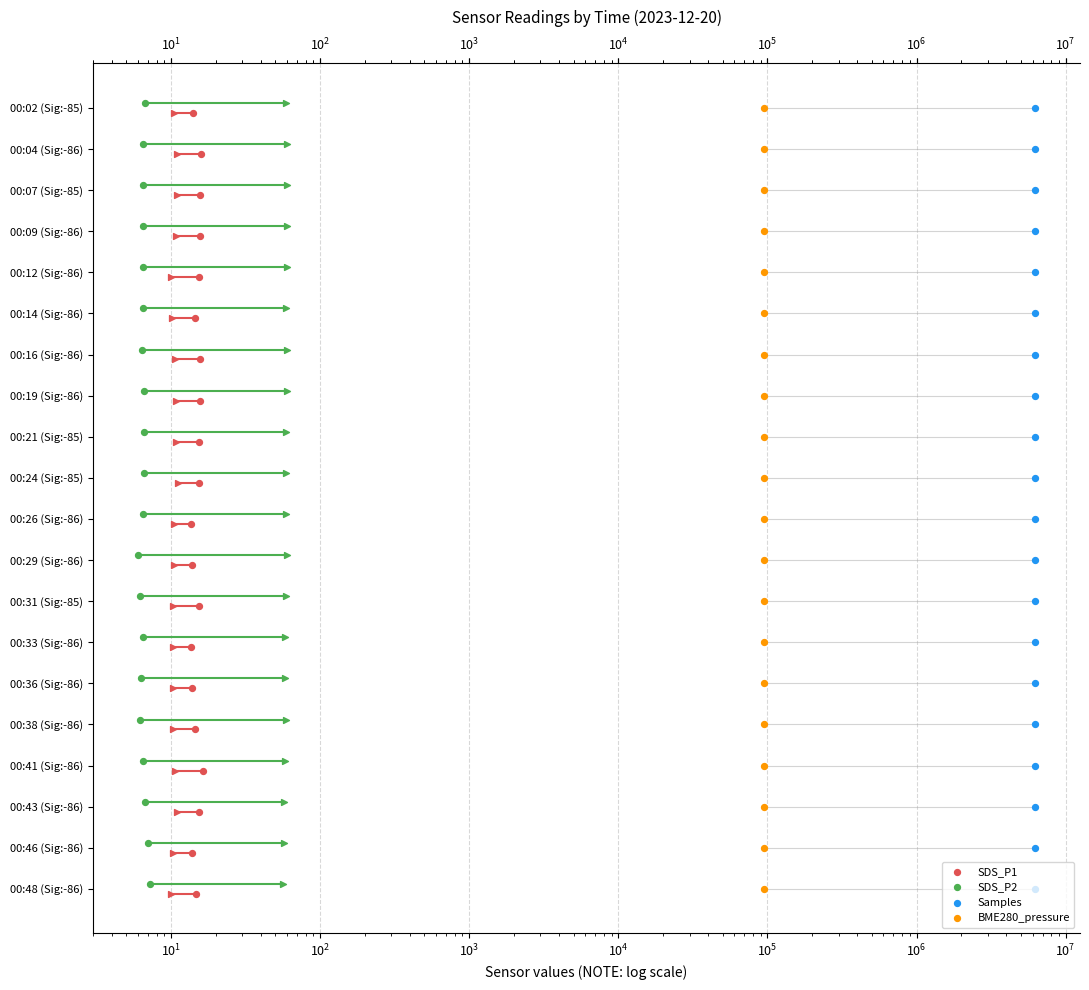

Which series has the largest Y range (max minus min)?

SDS_P1